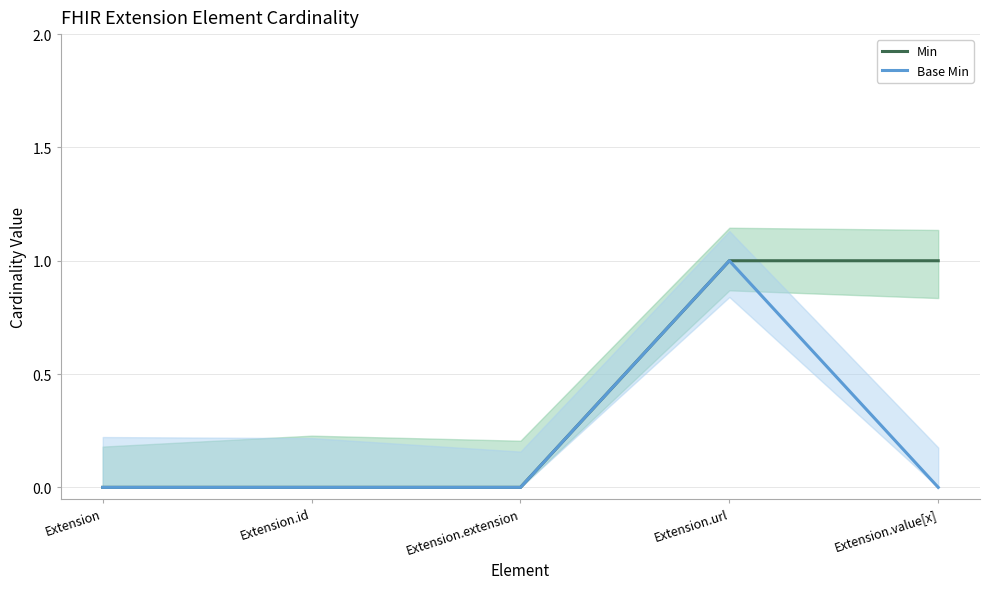

What are all the series names shown in the legend?

Min, Base Min